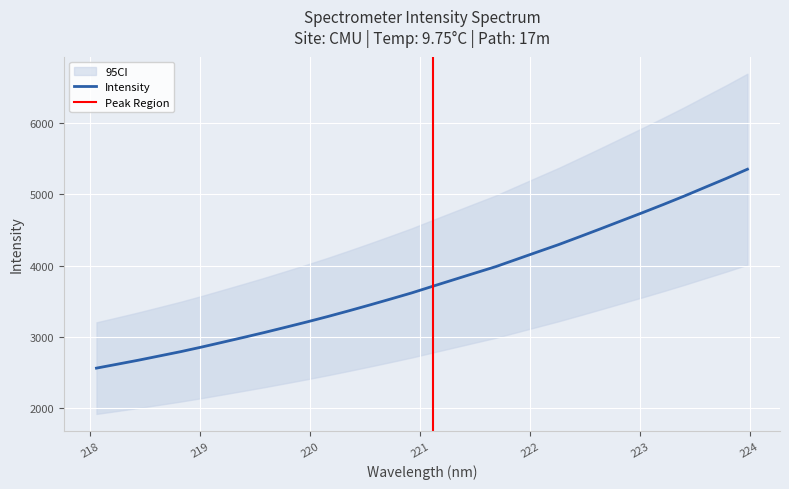

What is the difference between the maximum and second lowest values?

2729.4